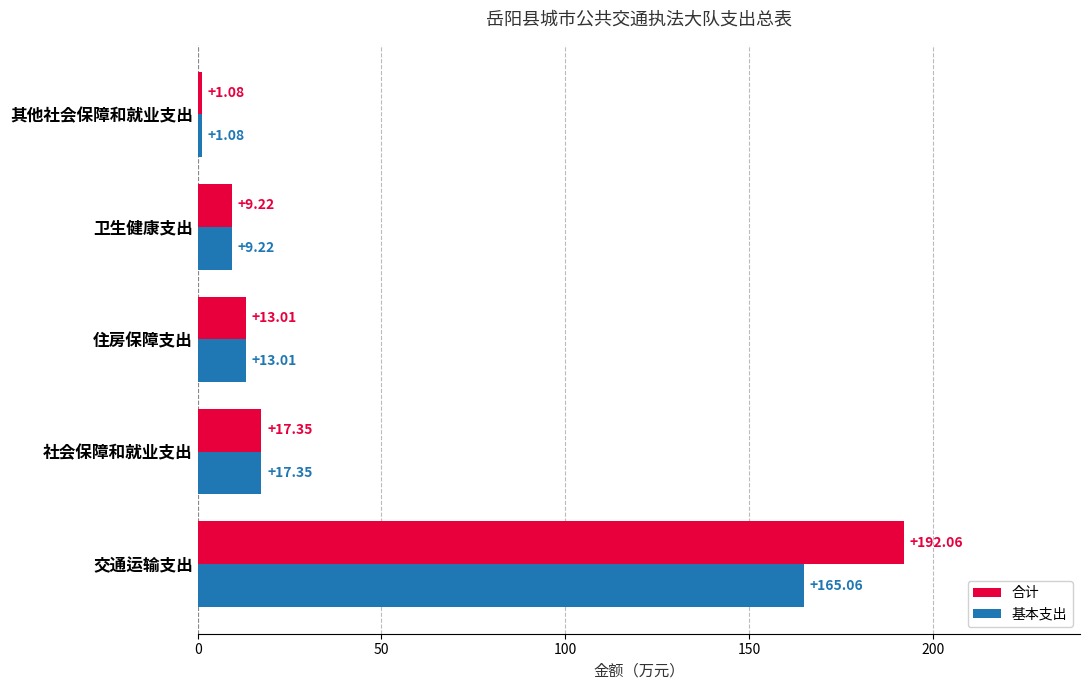

Which series has the largest range (max minus min)?

合计